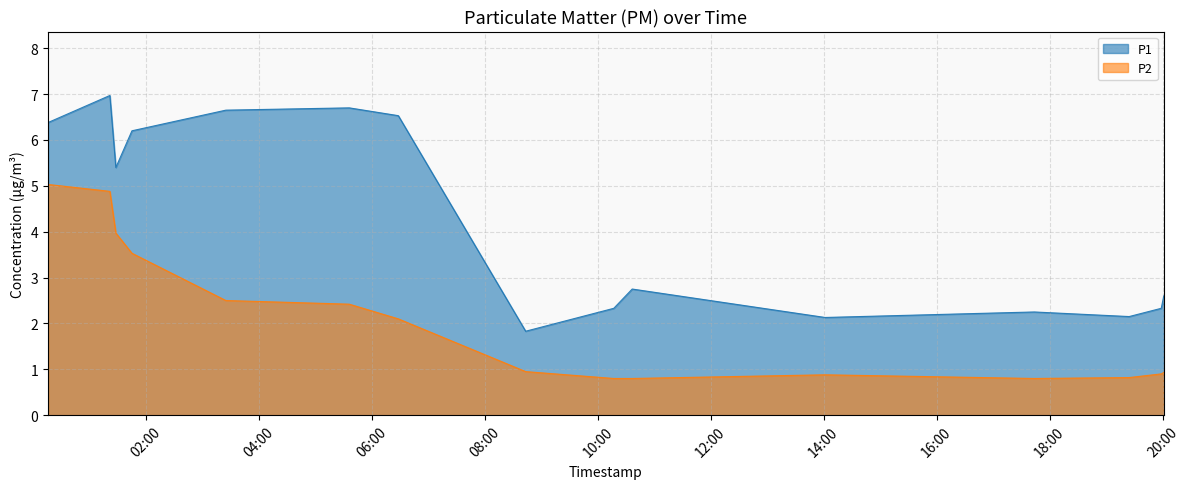

What is the spread (max minus min) of values at 2023-06-26T03:24:48?

4.2